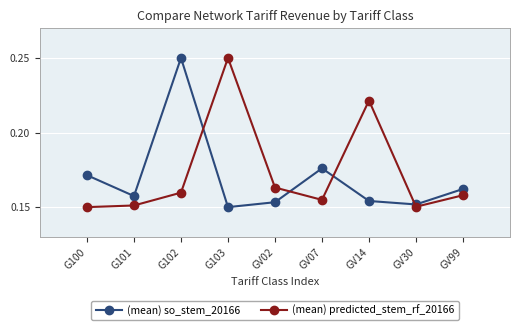

Between G103 and GV02, which series saw the biggest shift?

(mean) predicted_stem_rf_20166